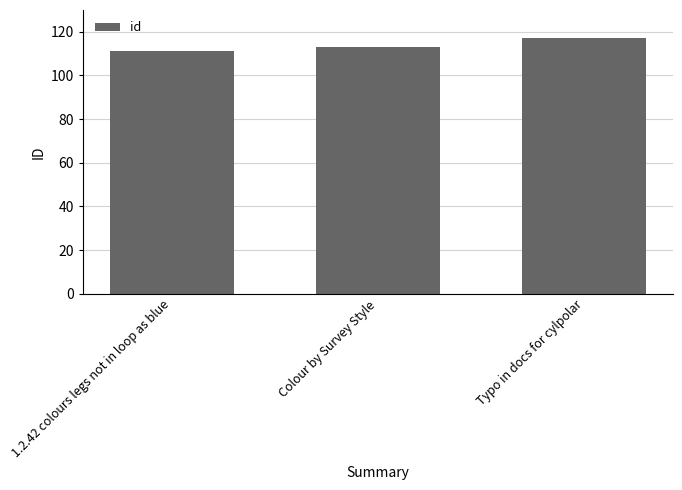

What is the label of the 2nd bar from the right?

Colour by Survey Style